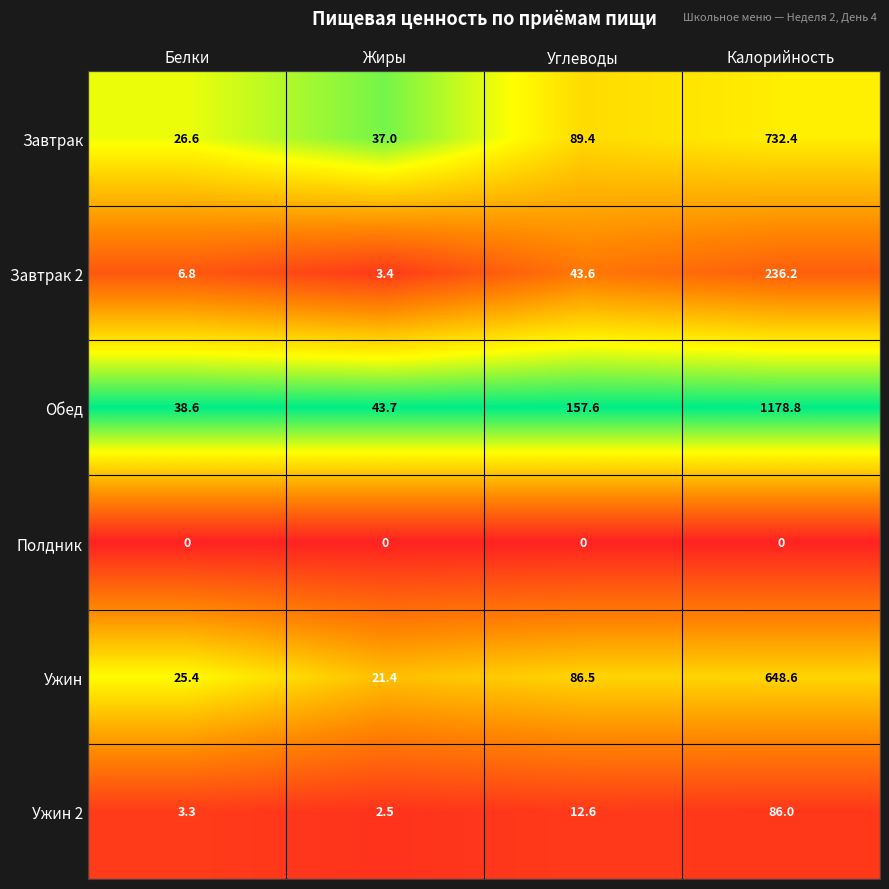

True or false: Полдник has a value of 0.0 at Белки.

True